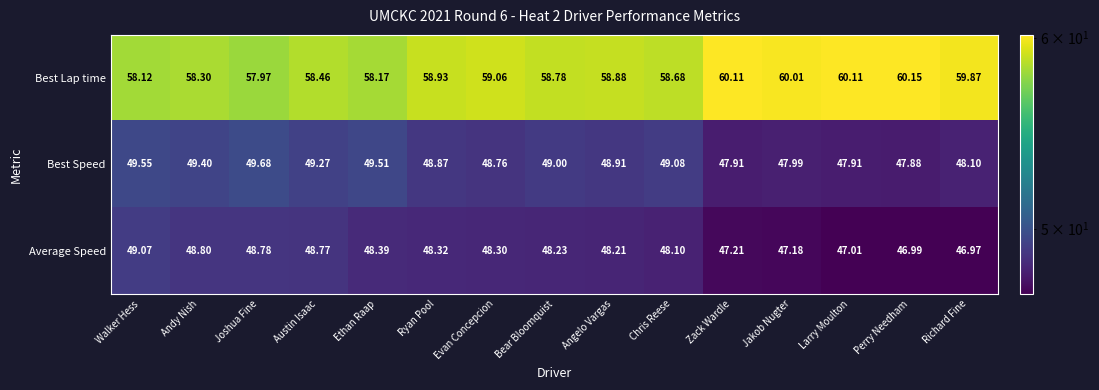

At which label does Best Speed reach its peak?

Joshua Fine